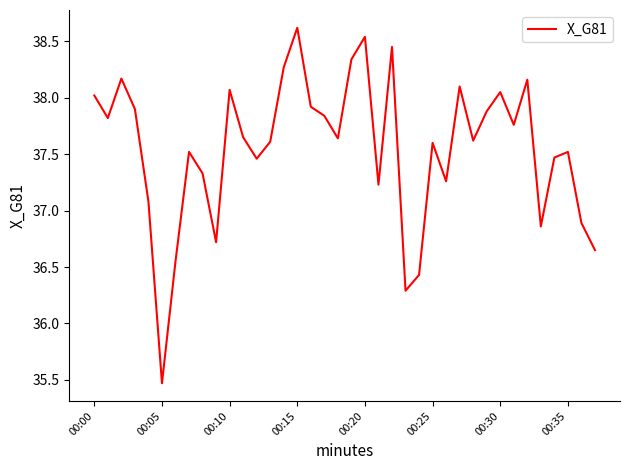

What is the smallest value displayed?

35.5